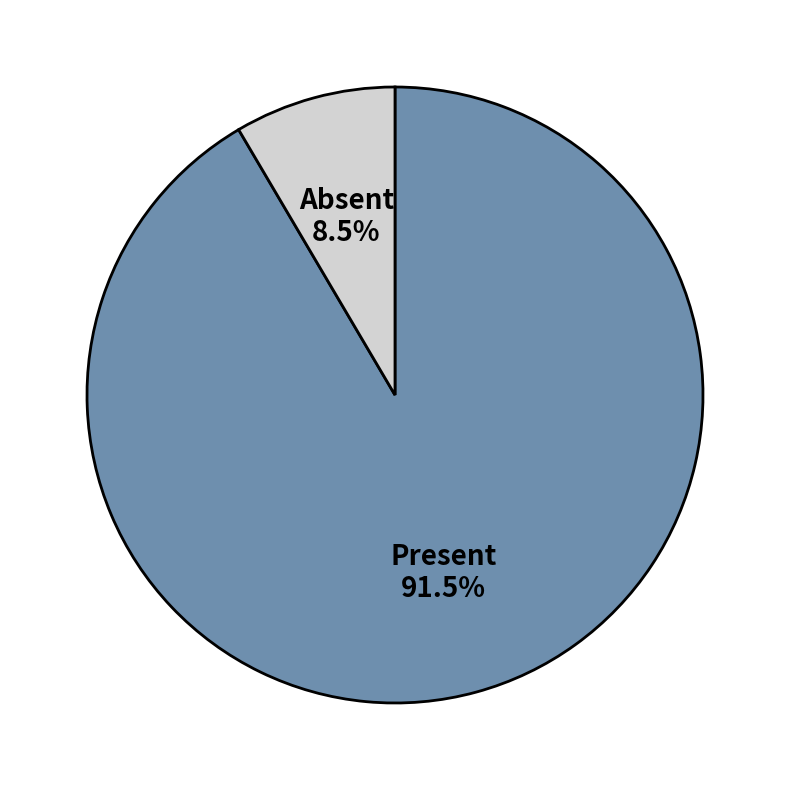

Is there any slice that represents more than half of the pie?

Yes